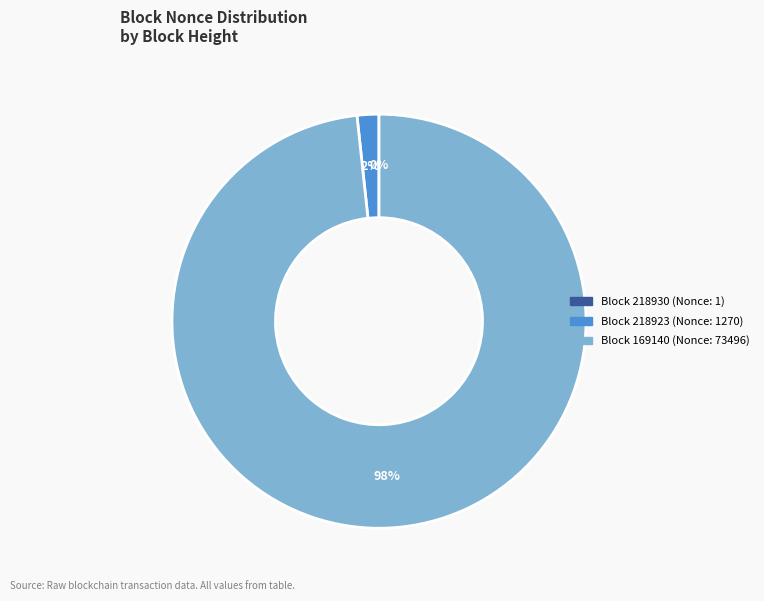

Does any single category account for the majority?

Yes